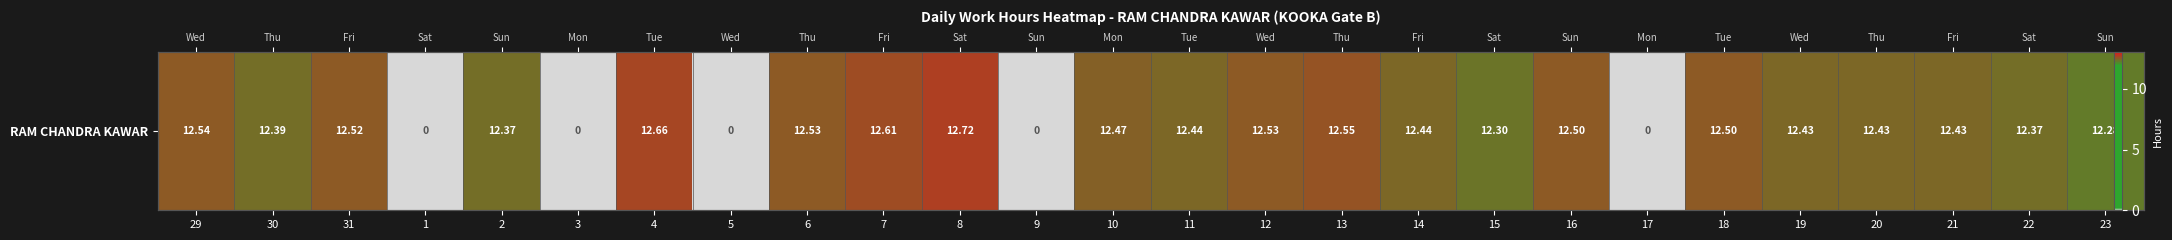

Where does the data first go above 12?

29